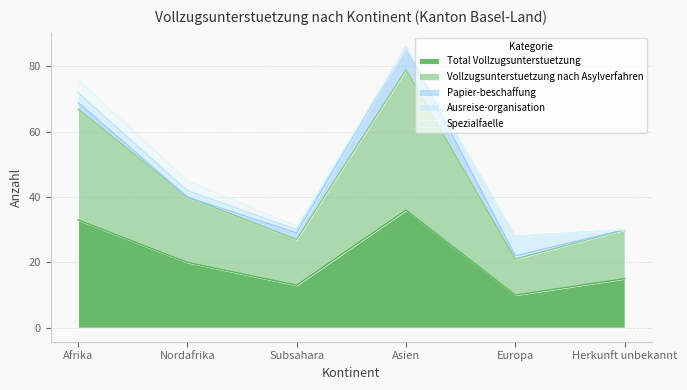

What is the label of the 6th point from the left?

Herkunft unbekannt